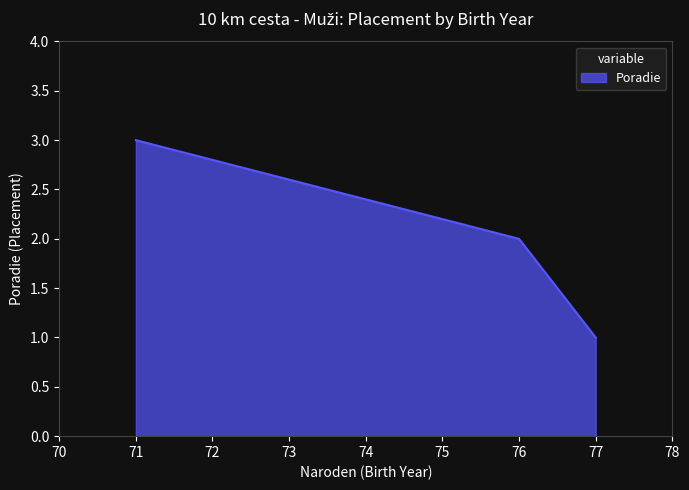

What is the value of the 2nd point from the left?

2